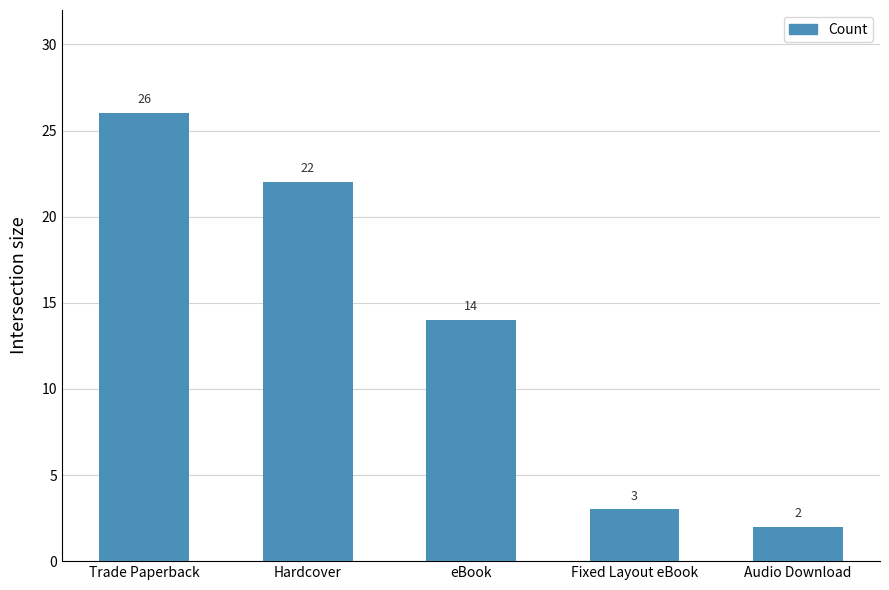

List the labels in order of value, largest first.

Trade Paperback, Hardcover, eBook, Fixed Layout eBook, Audio Download